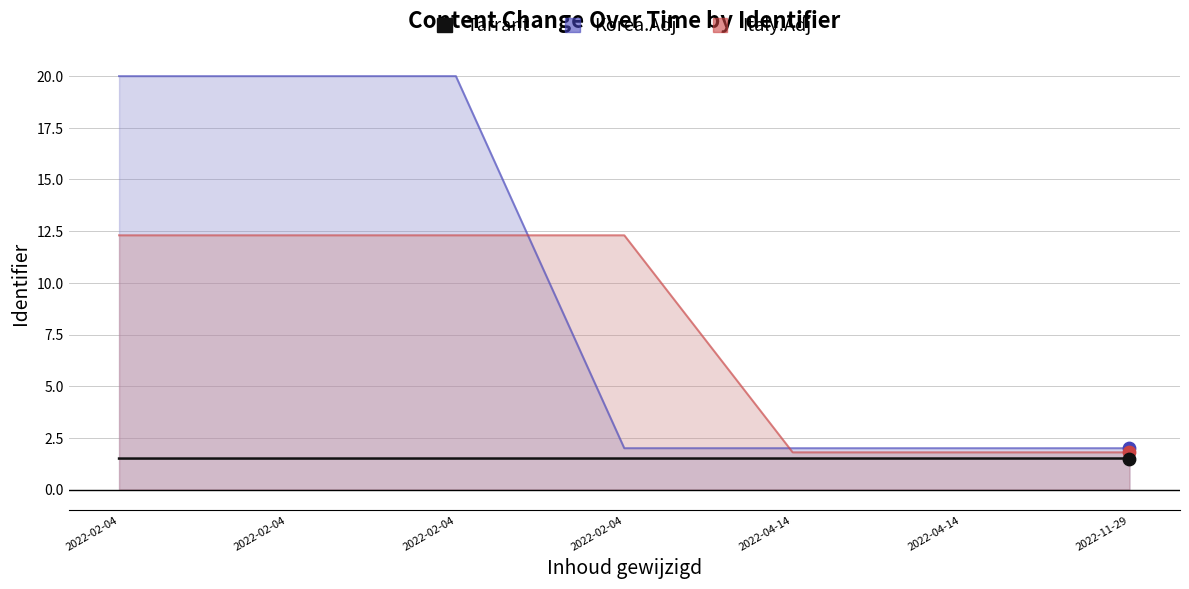

Approximately how many times larger is the value at 2022-02-04 compared to 2022-02-04?

1.0